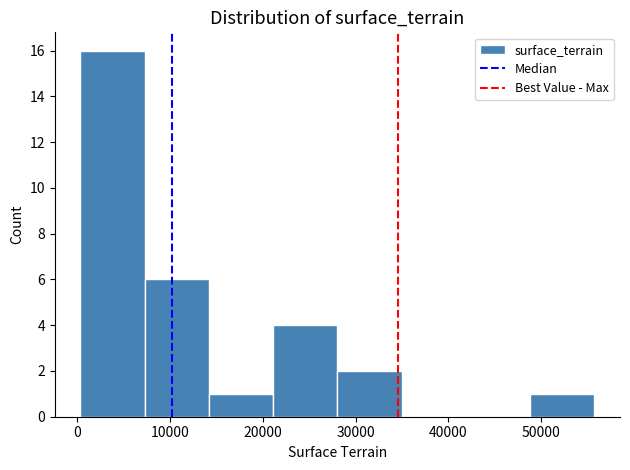

Reading left to right, transcribe this chart: for each bar, give the range it covers on the x-axis and its height. Neither the bar edges nor the heights are printed on the chart, so give them approximately, as read against the axes.

0 to 7000: 16
7000 to 14000: 6
14000 to 21000: 1
21000 to 28000: 4
28000 to 35000: 2
35000 to 42000: 0
42000 to 49000: 0
49000 to 56000: 1